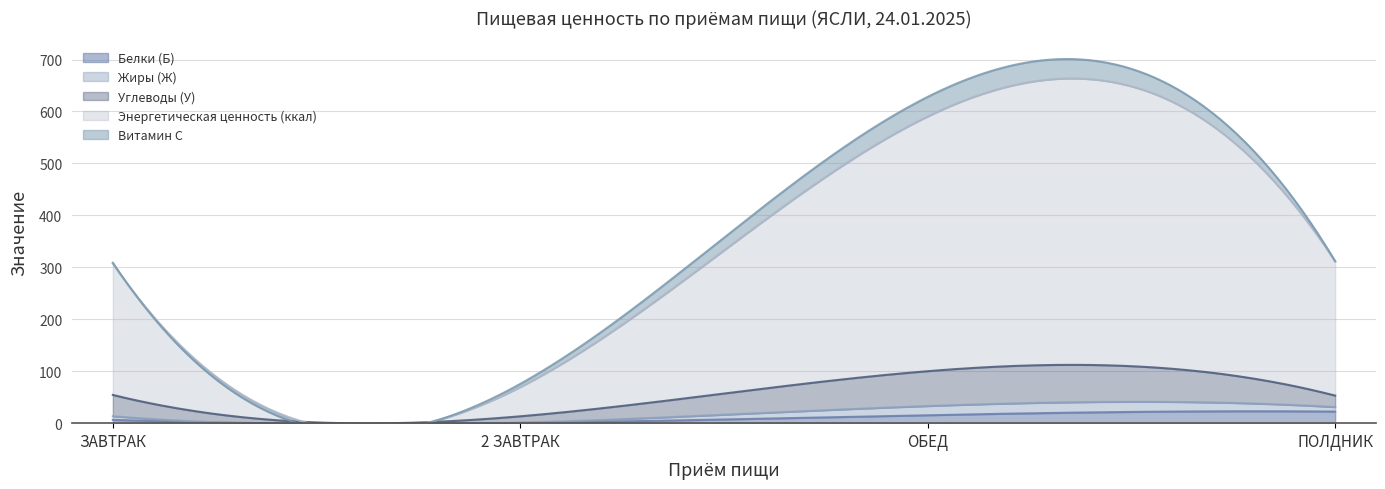

What is the spread (max minus min) of values at ЗАВТРАК?

251.5